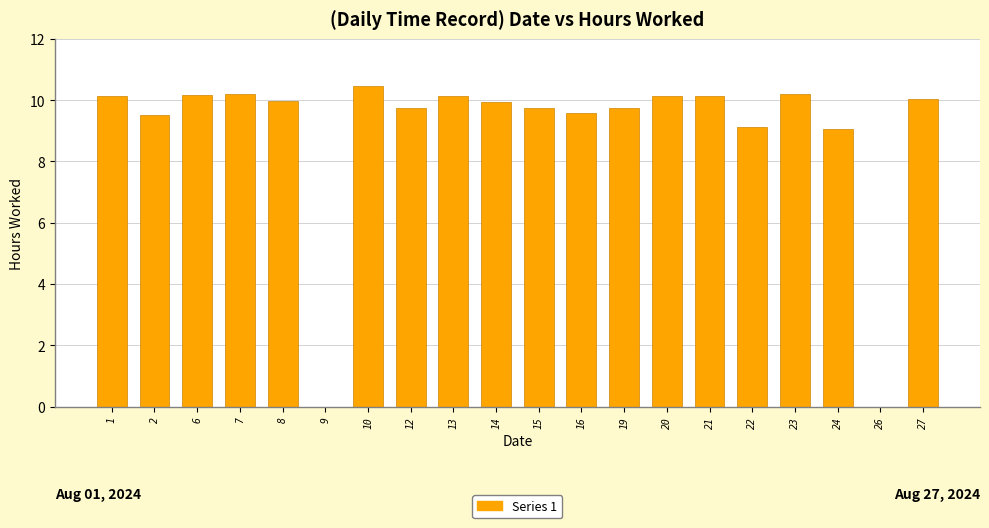

What is the sum of the values at 16 and 8?

19.6